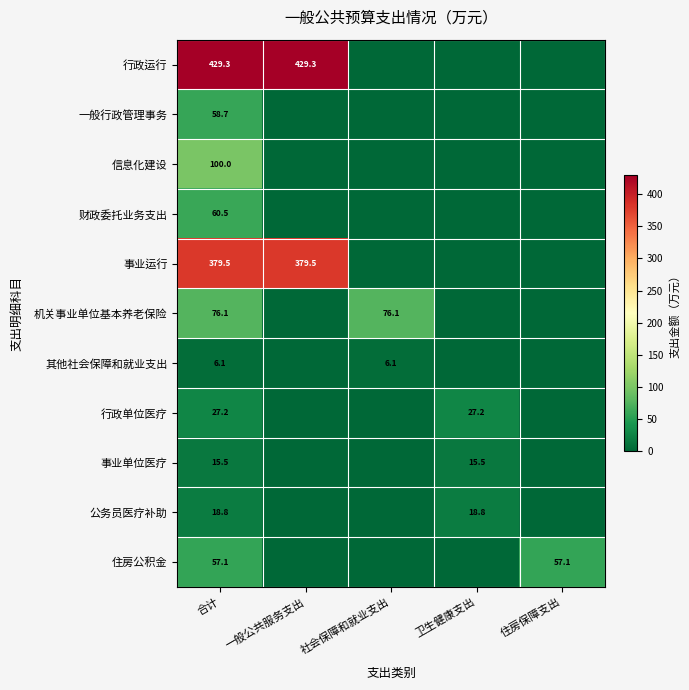

Count the number of categories in the chart.

5